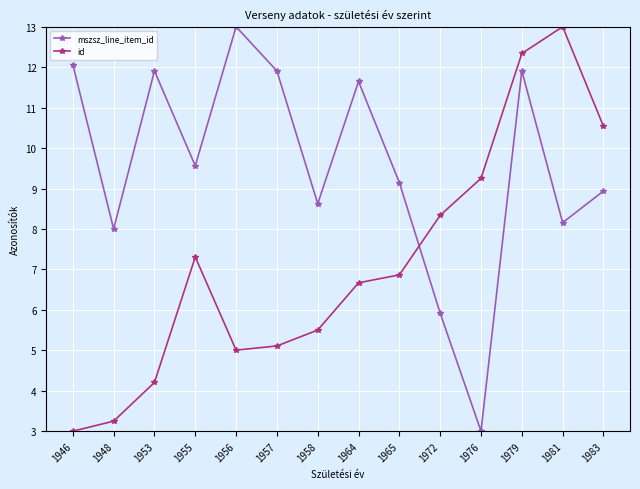

Reading left to right, what are all the values shown in this chart?

mszsz_line_item_id: 12.1	8.0	11.9	9.6	13.0	11.9	8.6	11.6	9.1	5.9	3.0	11.9	8.2	8.9
id: 3.0	3.2	4.2	7.3	5.0	5.1	5.5	6.7	6.9	8.3	9.3	12.3	13.0	10.5